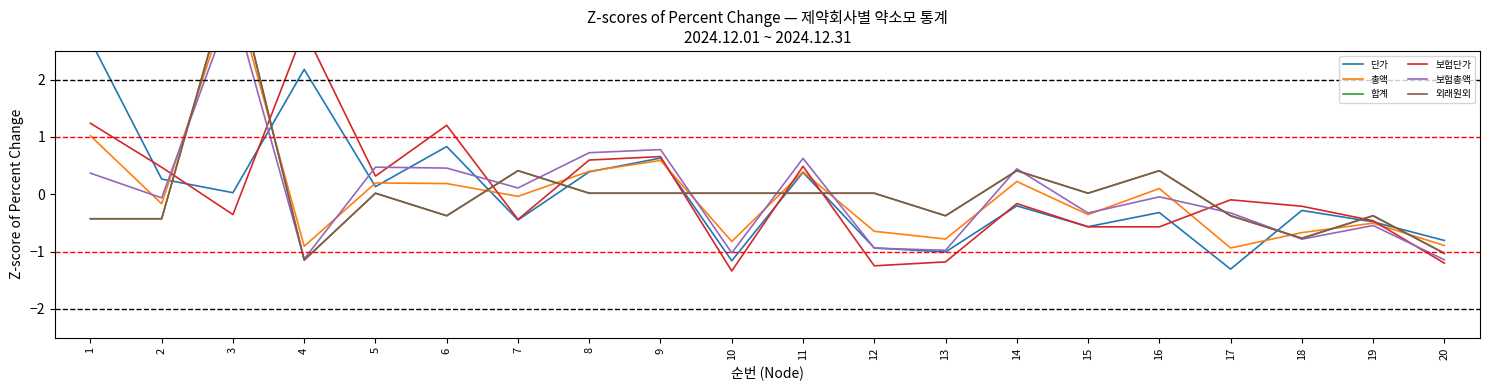

At which category does the chart reach its peak across all series?

3